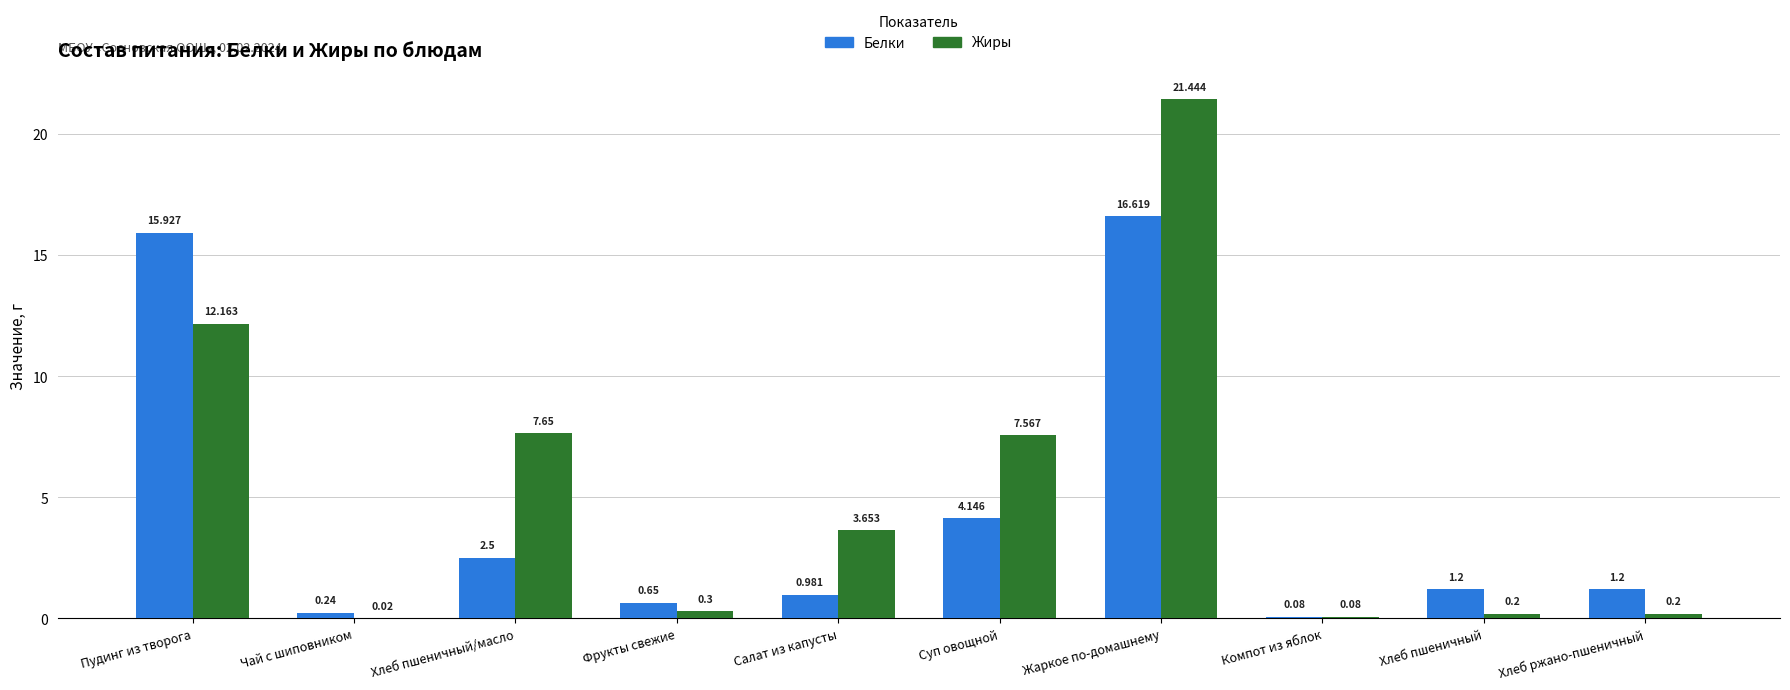

Between Хлеб пшеничный/масло and Фрукты свежие, which series saw the biggest shift?

Жиры